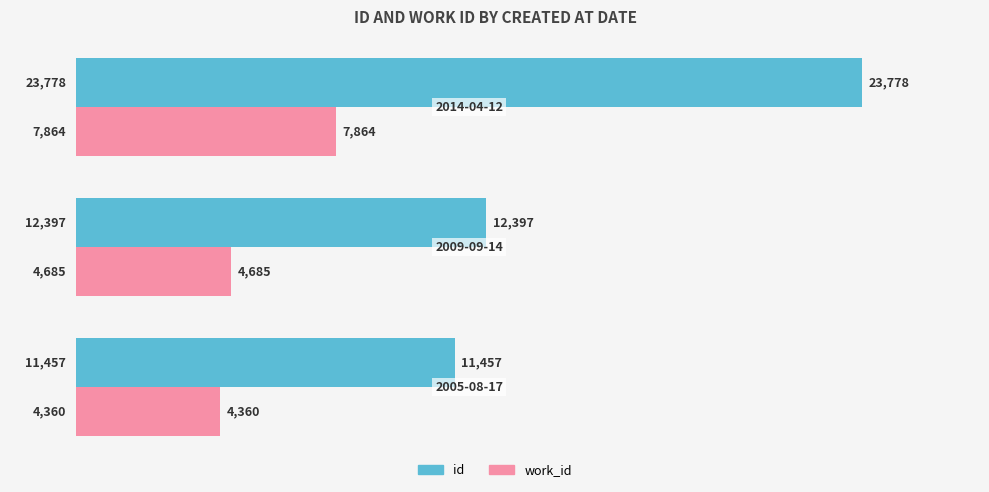

What is the difference between the maximum and minimum values in the id series?

12321